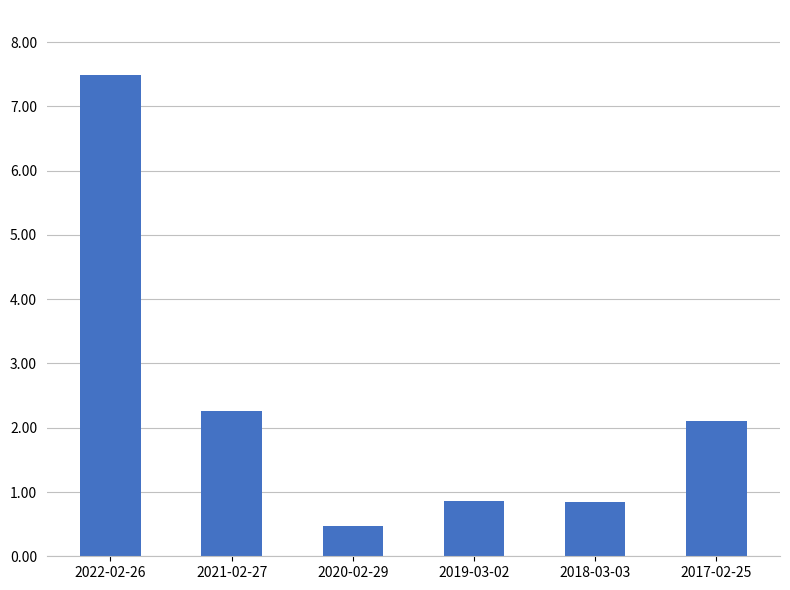

Which has a higher value, 2022-02-26 or 2017-02-25?

2022-02-26